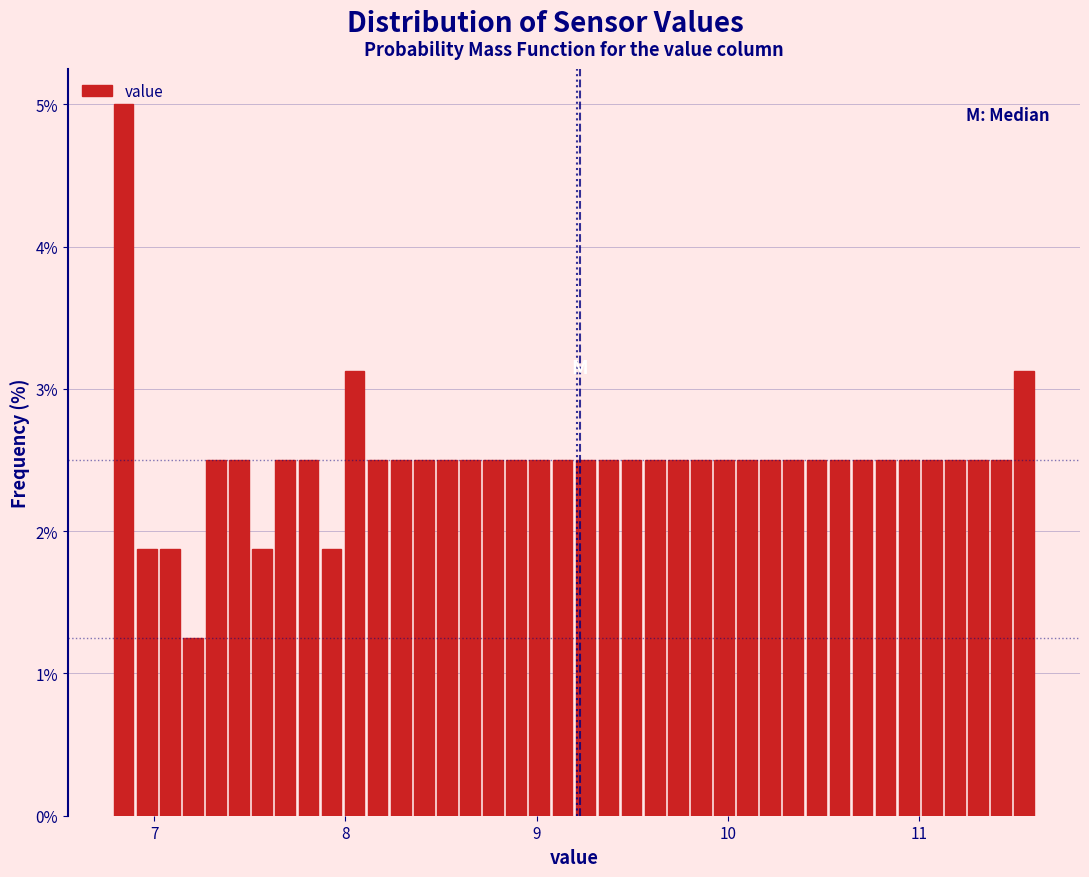

Around what value on the x-axis is the tallest bar? Give the approximate position of its centre, as read against the axis.

6.8